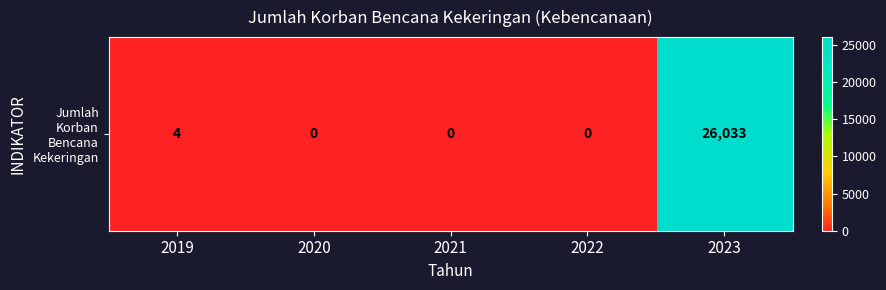

Which category has the lowest value across all series?

2020